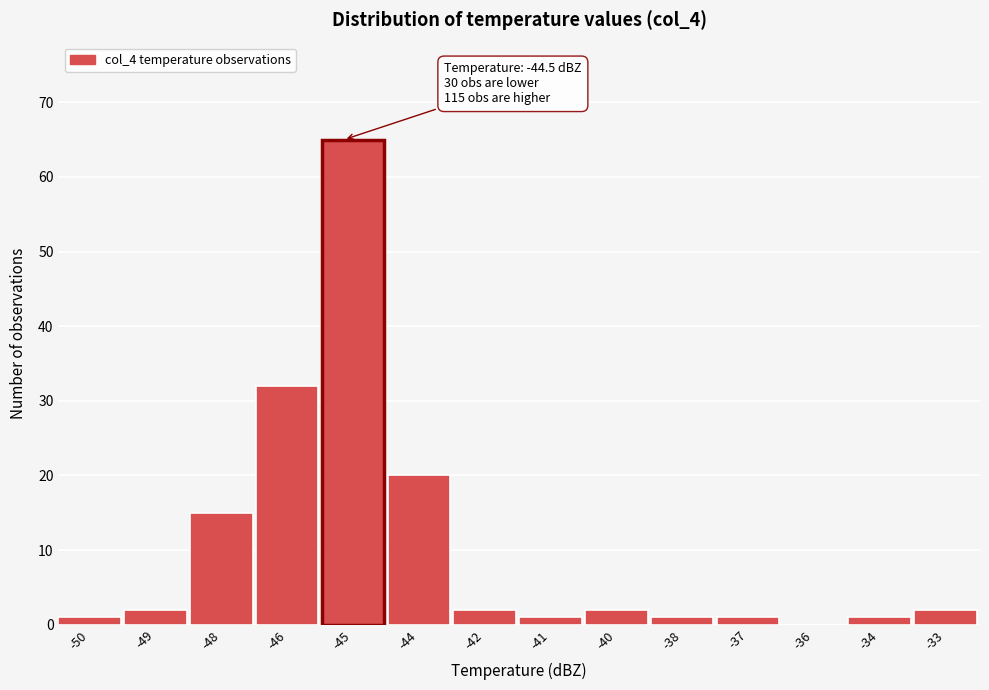

Reading right to left, extract all data points from this chart.

-33=2	-34=1	-36=0	-37=1	-38=1	-40=2	-41=1	-42=2	-44=20	-45=65	-46=32	-48=15	-49=2	-50=1